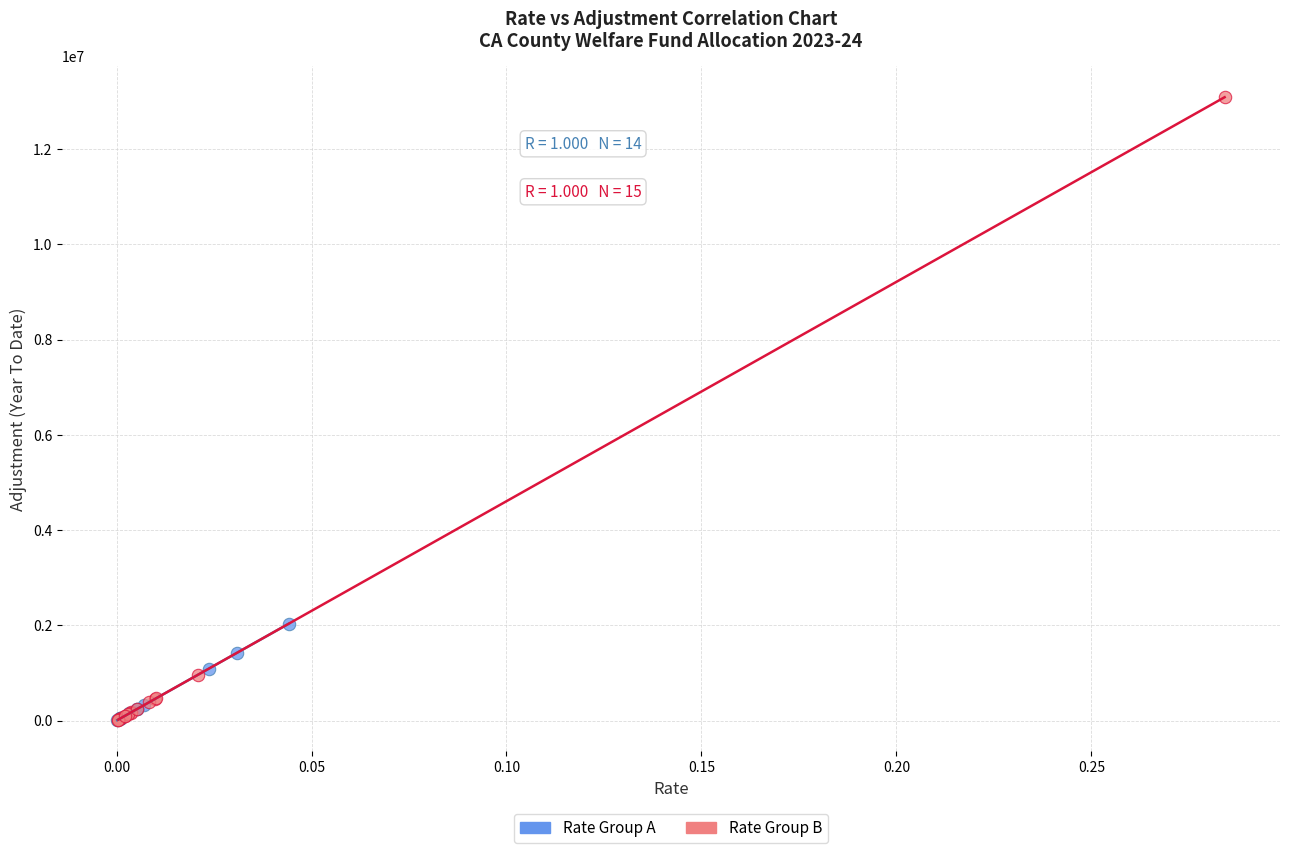

Which series has the largest Y range (max minus min)?

Rate Group B